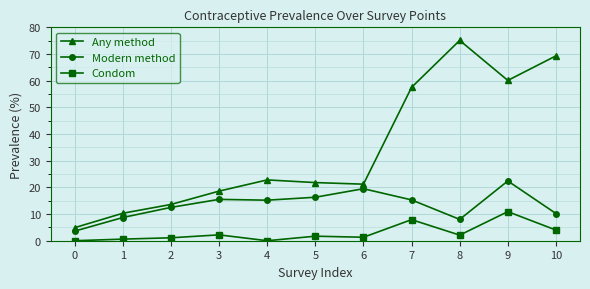

What is the total value across all series at 2?

27.2